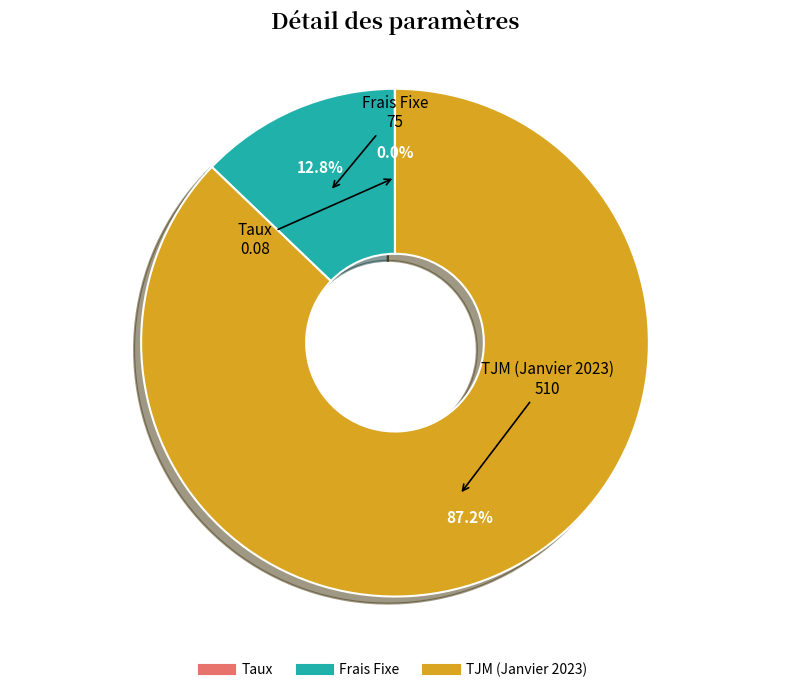

Approximately how many times larger is the value at TJM (Janvier 2023) compared to Frais Fixe?

6.8